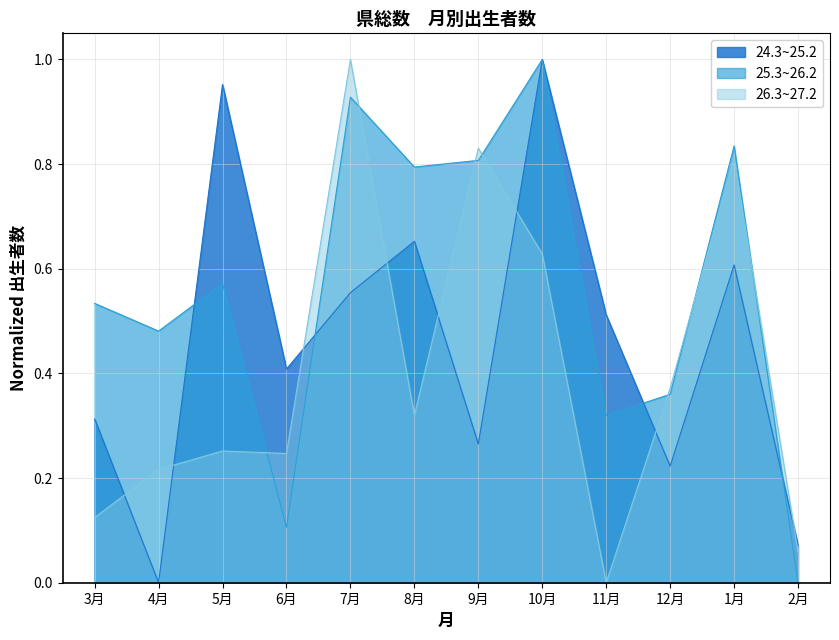

What is the value of the 26.3~27.2 point at the 4th from the left?

0.2